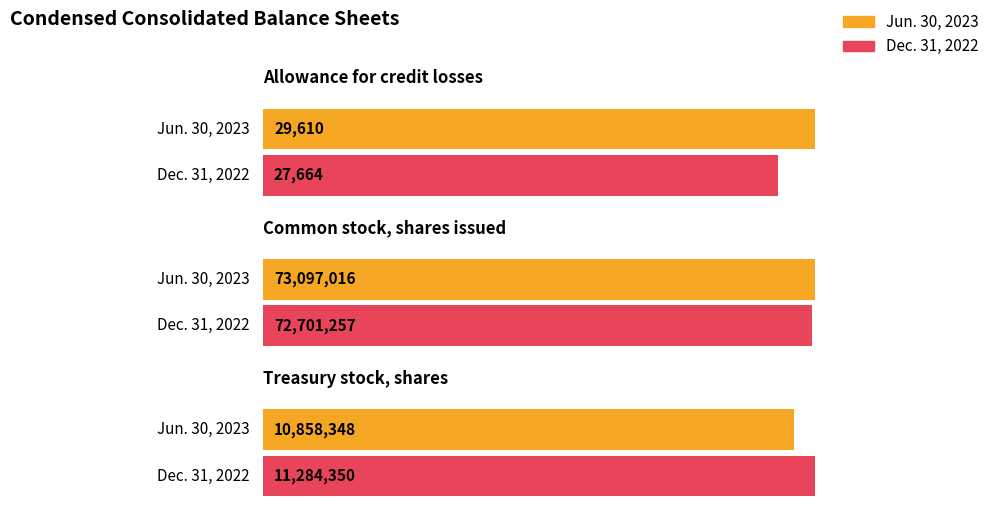

Count the Dec. 31, 2022 values in the range 27664 to 72701257.

3